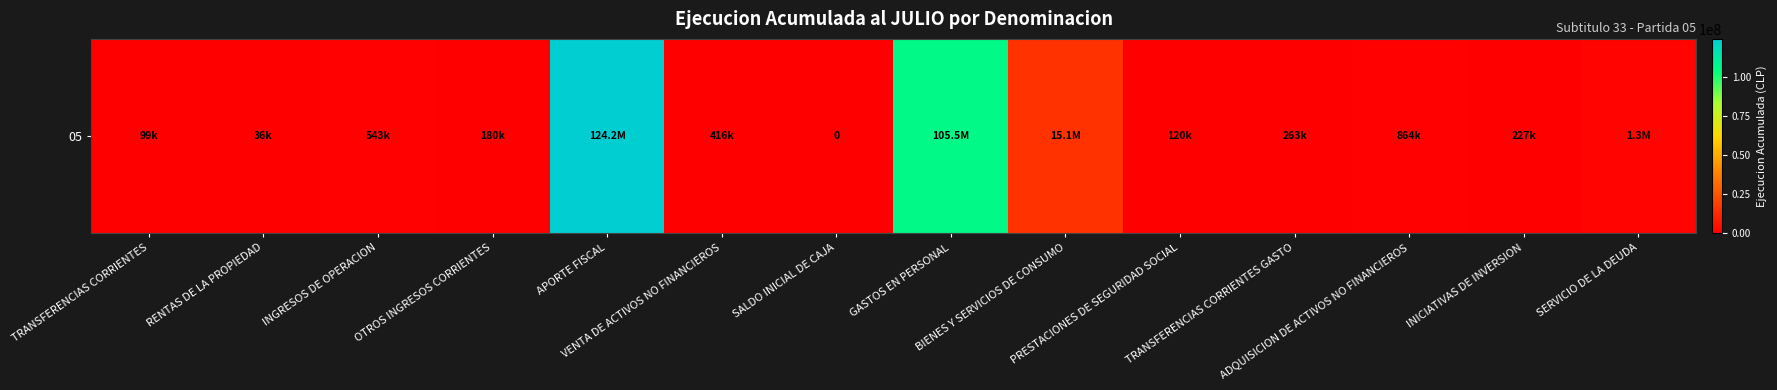

What is the difference between the maximum and second lowest values?

124125855